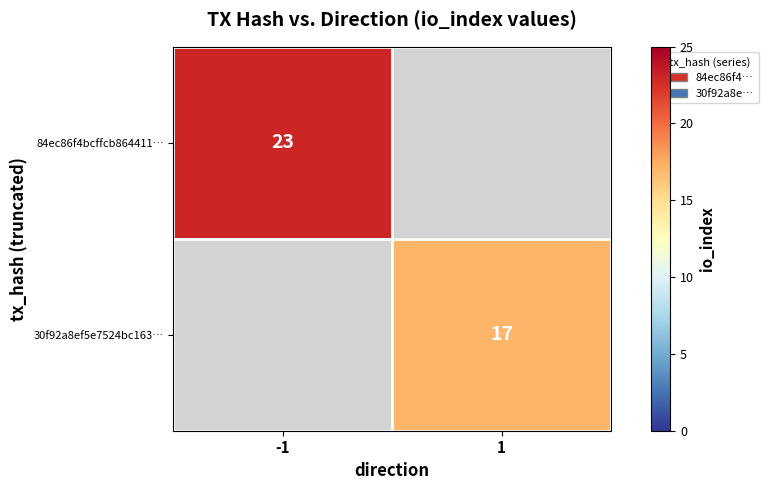

At how many categories does at least one series exceed 22?

1